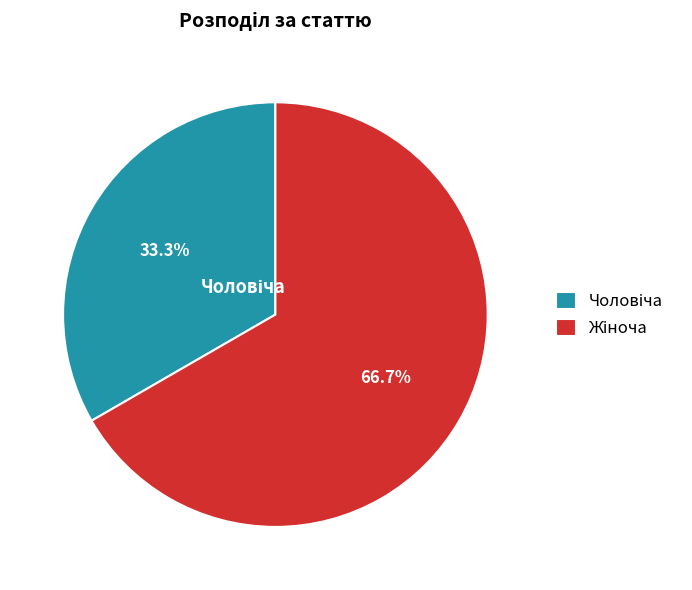

How many segments does this pie chart have?

2